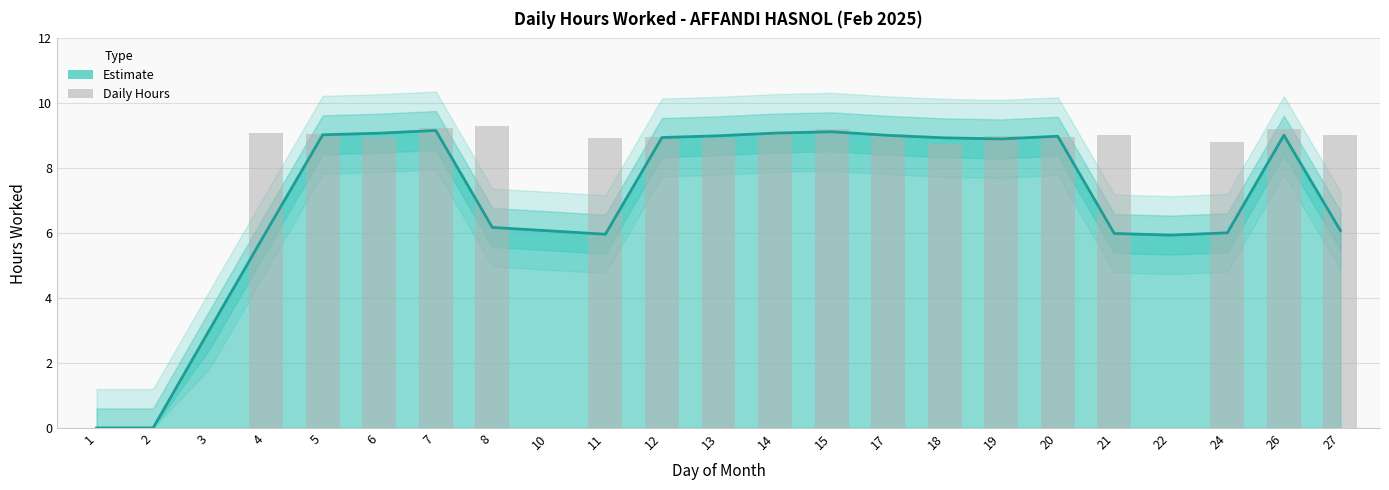

What is the difference between the second highest and second lowest values?

9.2